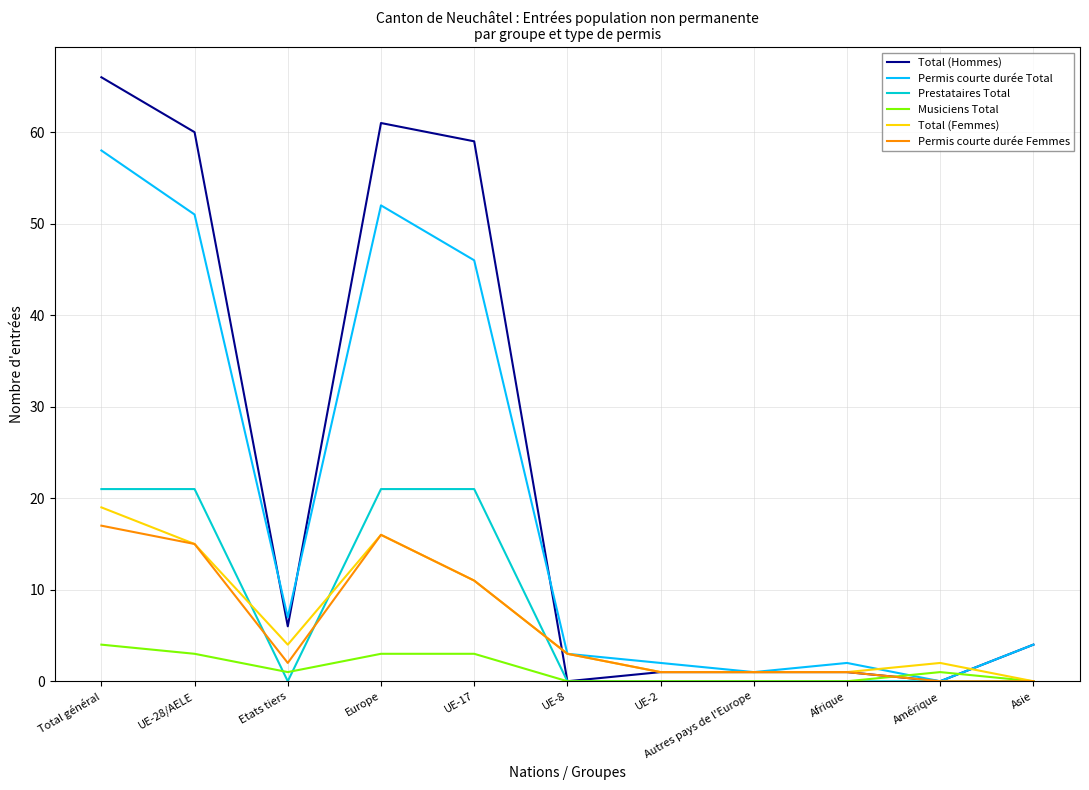

At which label does Permis courte durée Total reach its peak?

Total général